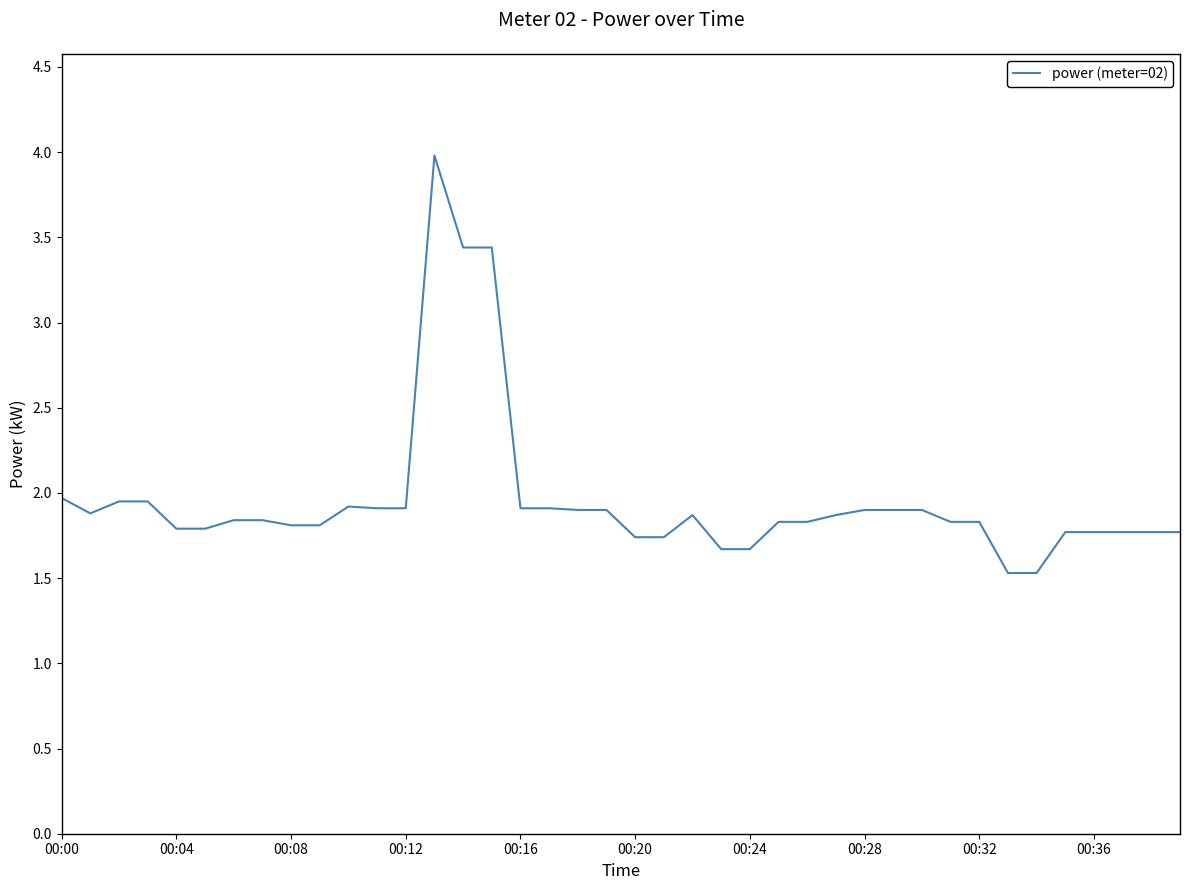

What is the average value?

2.0